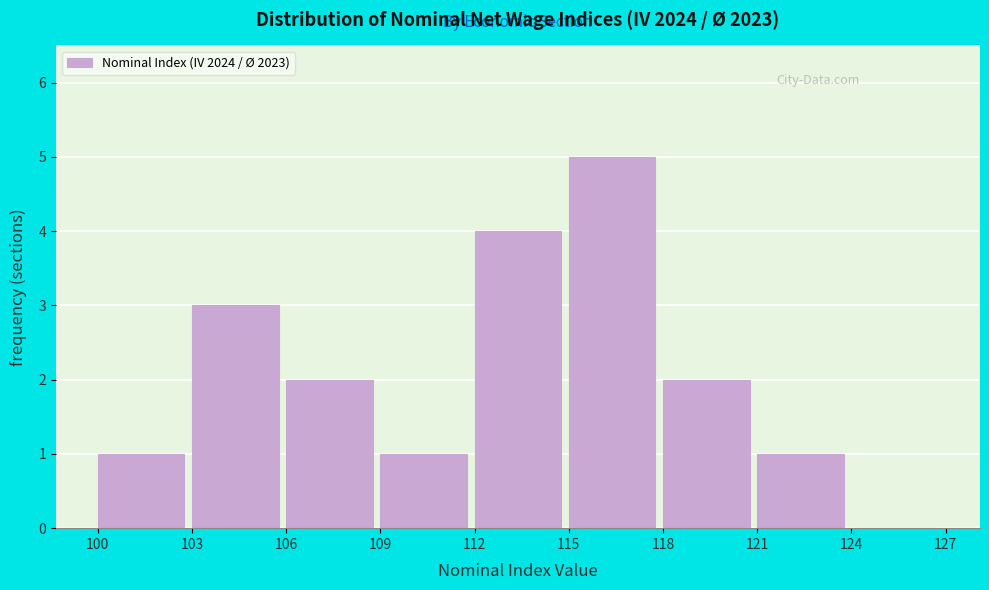

Reading left to right, list every bar in this chart as the range it spans on the x-axis followed by its height. The values are not printed on the chart, so give them approximately, as read against the axis.

100 to 103: 1
103 to 106: 3
106 to 109: 2
109 to 112: 1
112 to 115: 4
115 to 118: 5
118 to 121: 2
121 to 124: 1
124 to 127: 0